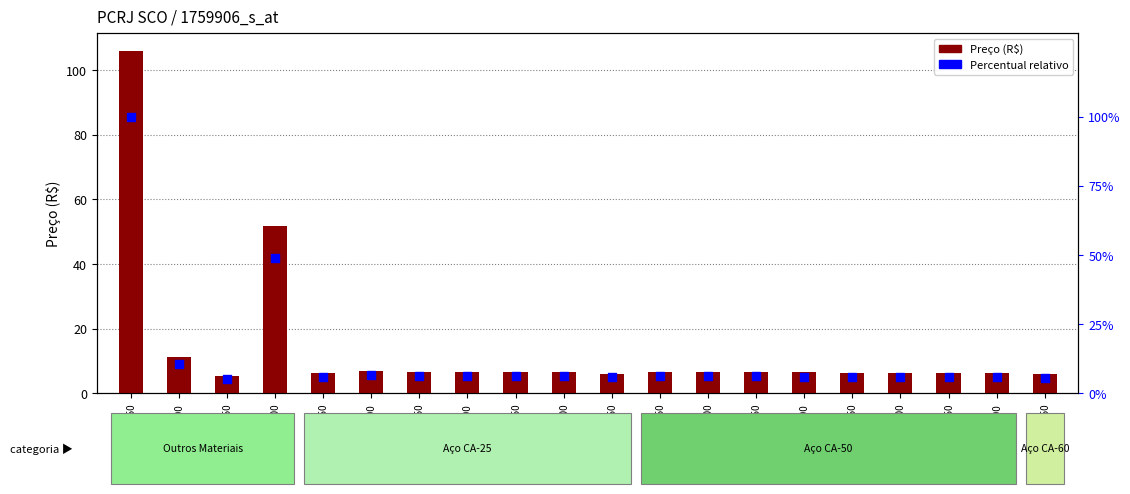

At how many categories does at least one series exceed 77?

1